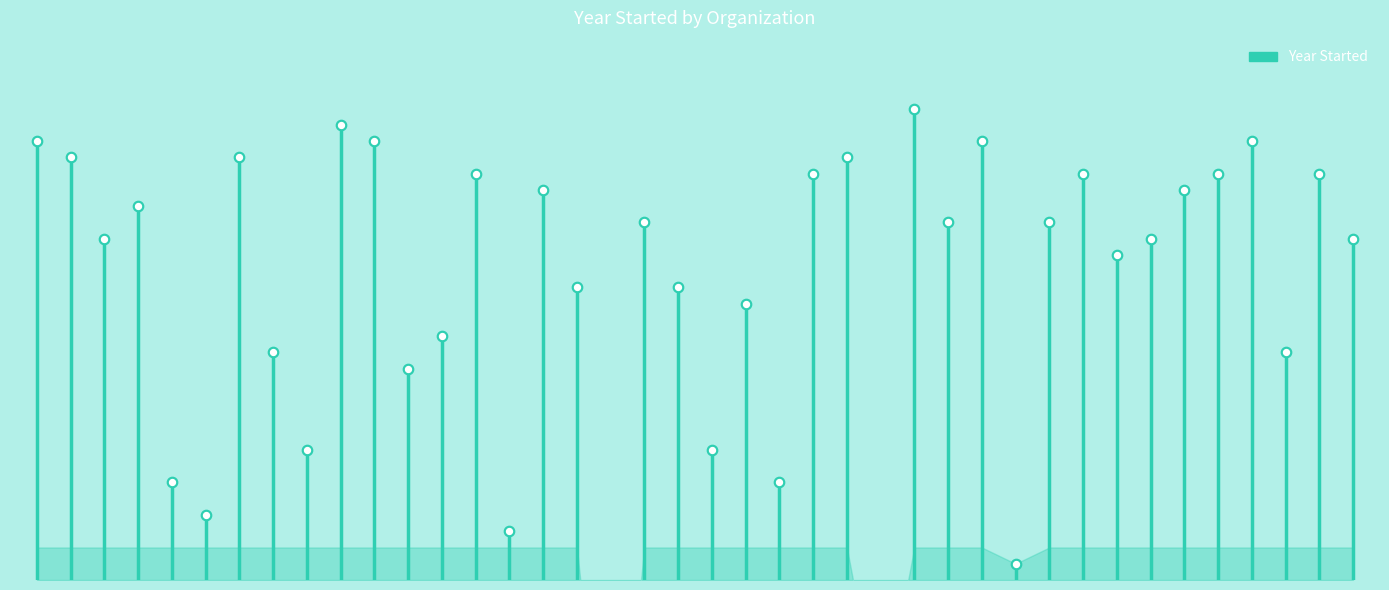

What is the change in value from Amira Learning to Lindamood-Bell?

-32